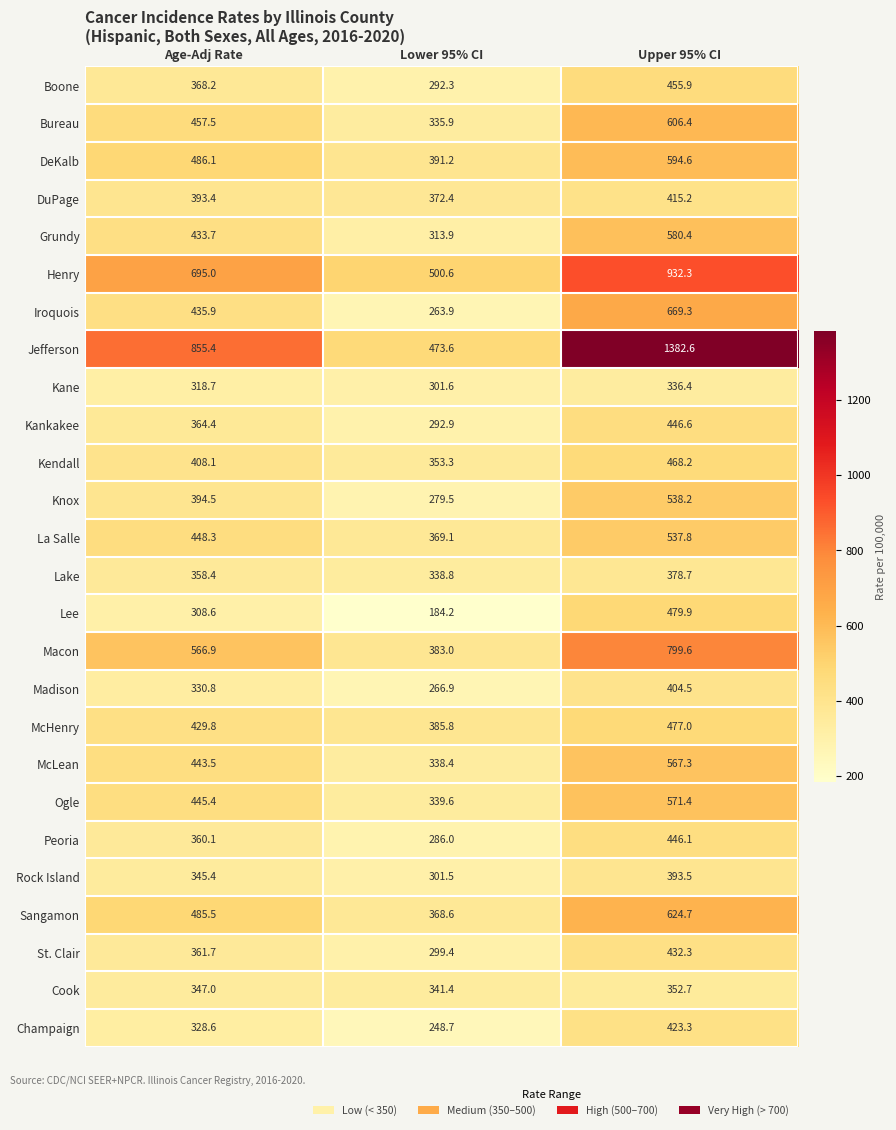

Is the value of Henry at Upper 95% CI greater than the value of Peoria at Upper 95% CI?

Yes